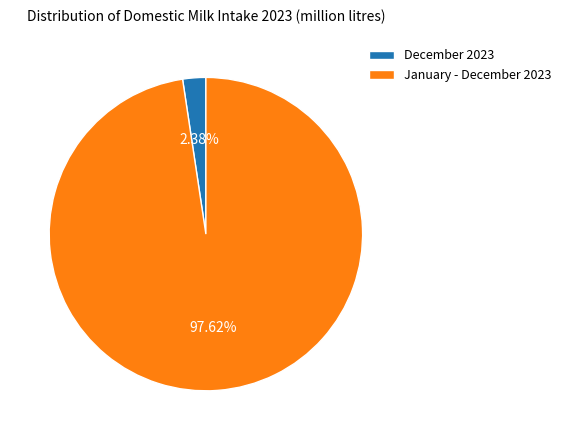

To the nearest percent, what portion does December 2023 represent?

2%